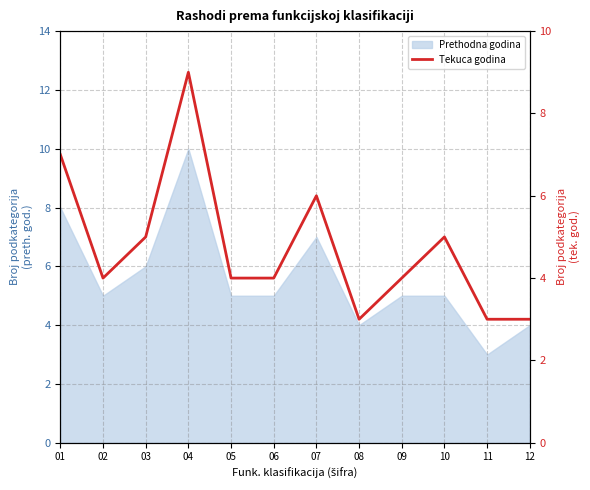

Which has a higher value, 10 or 06?

10